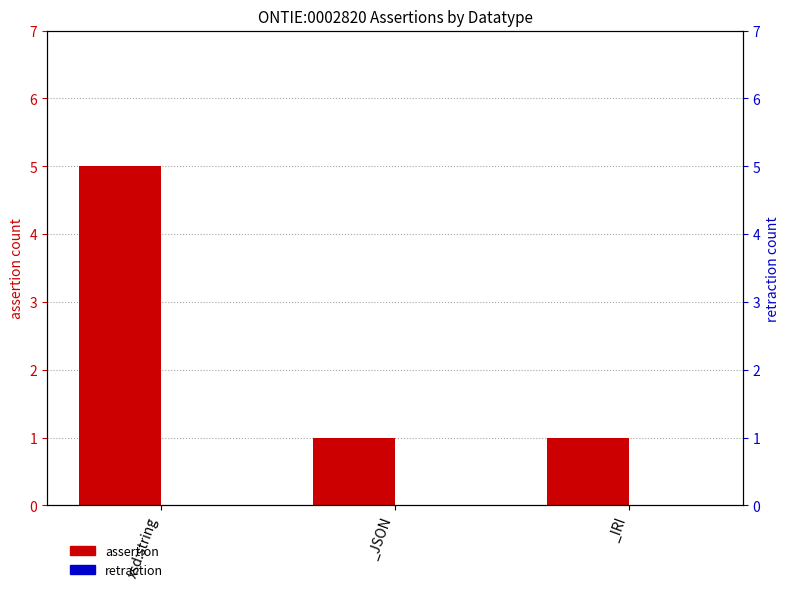

Which series has the largest total across all categories?

assertion